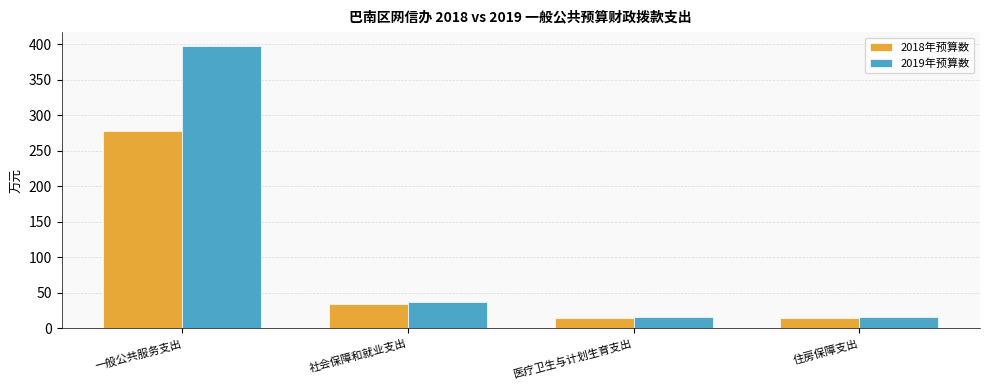

Where is 2019年预算数 nearest to the value 206?

社会保障和就业支出